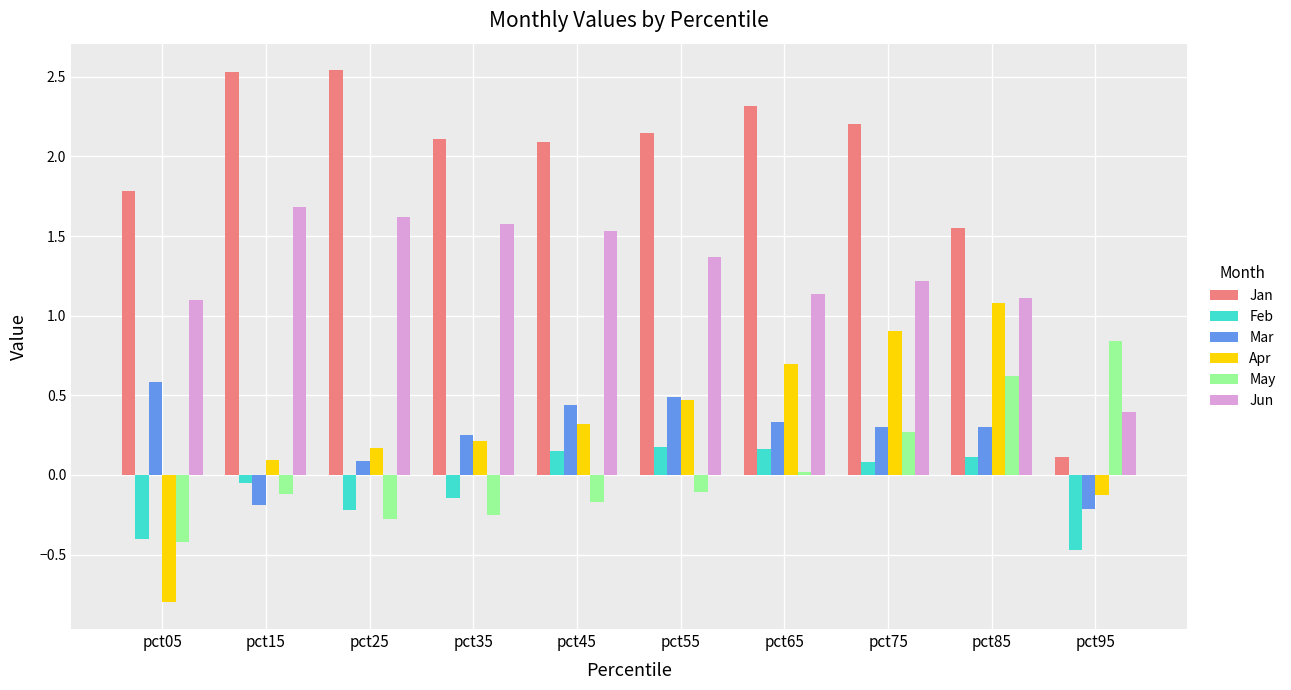

At which label does Mar first exceed 0?

pct05